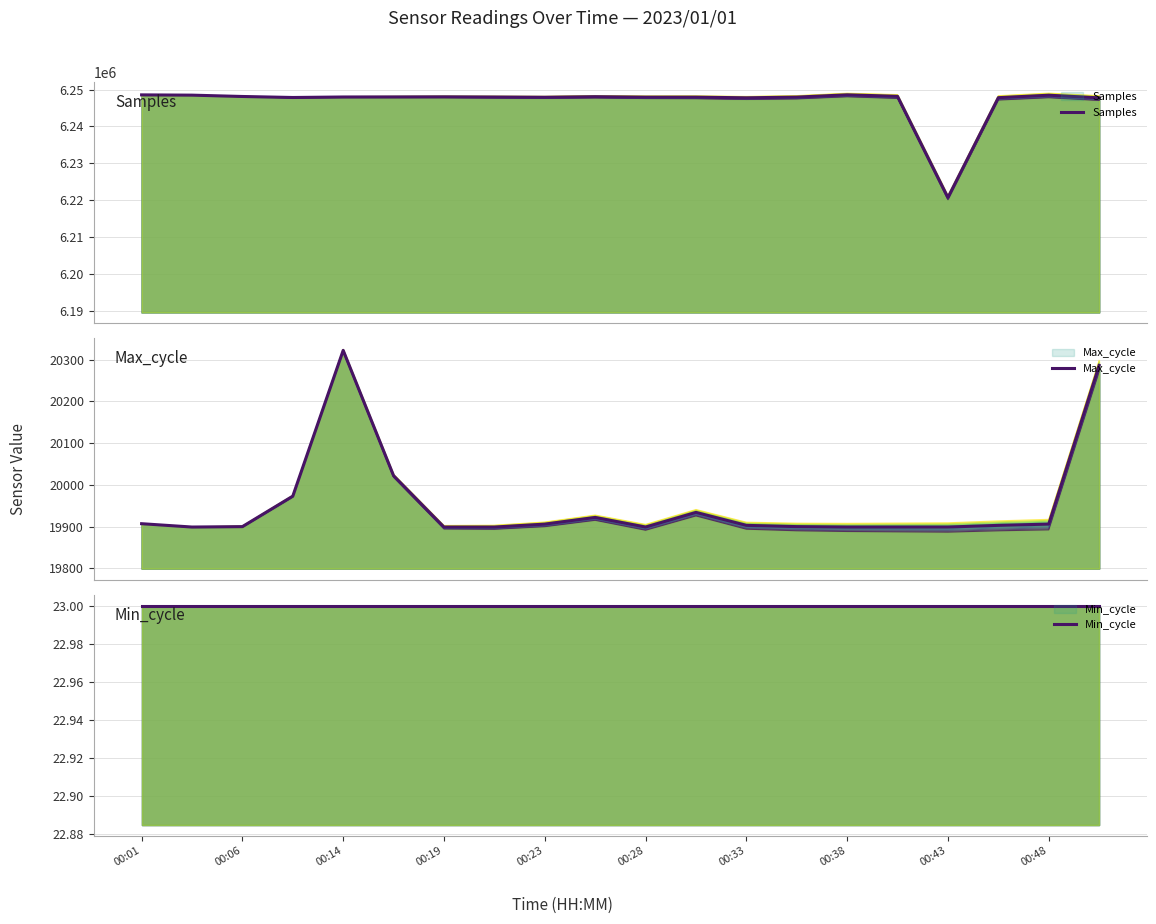

How many data points in Max_cycle are above 19903?

9